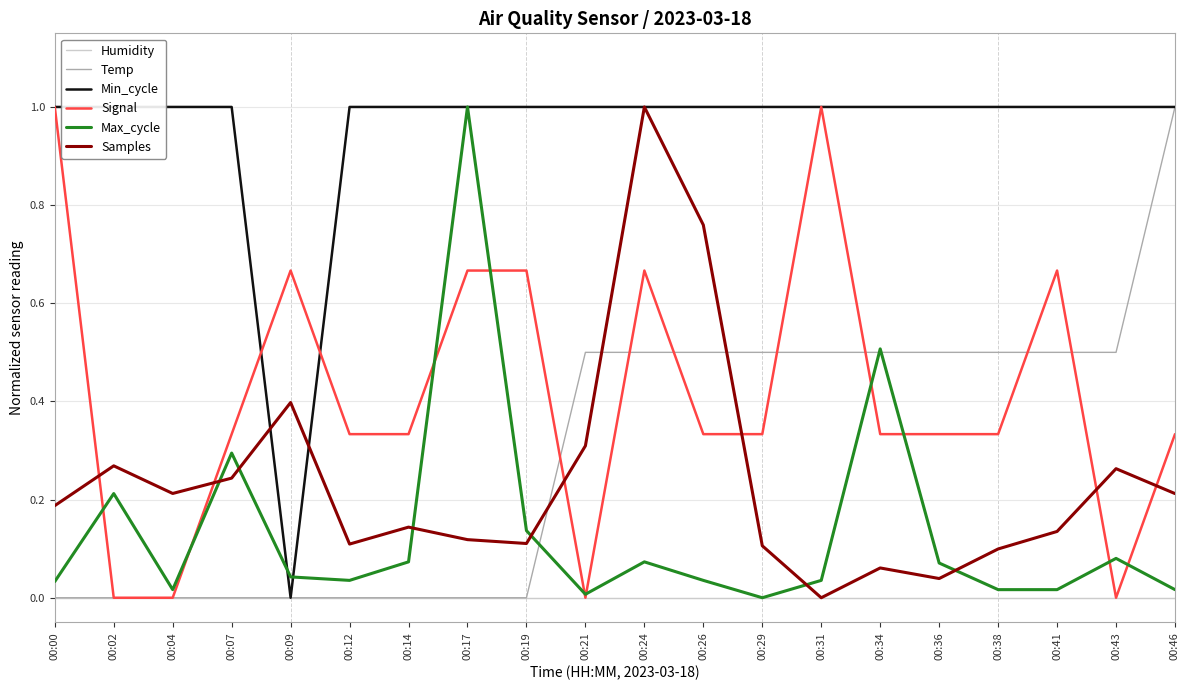

Rank the series at 00:31 from lowest to highest value.

Humidity, Samples, Max_cycle, Temp, Min_cycle, Signal